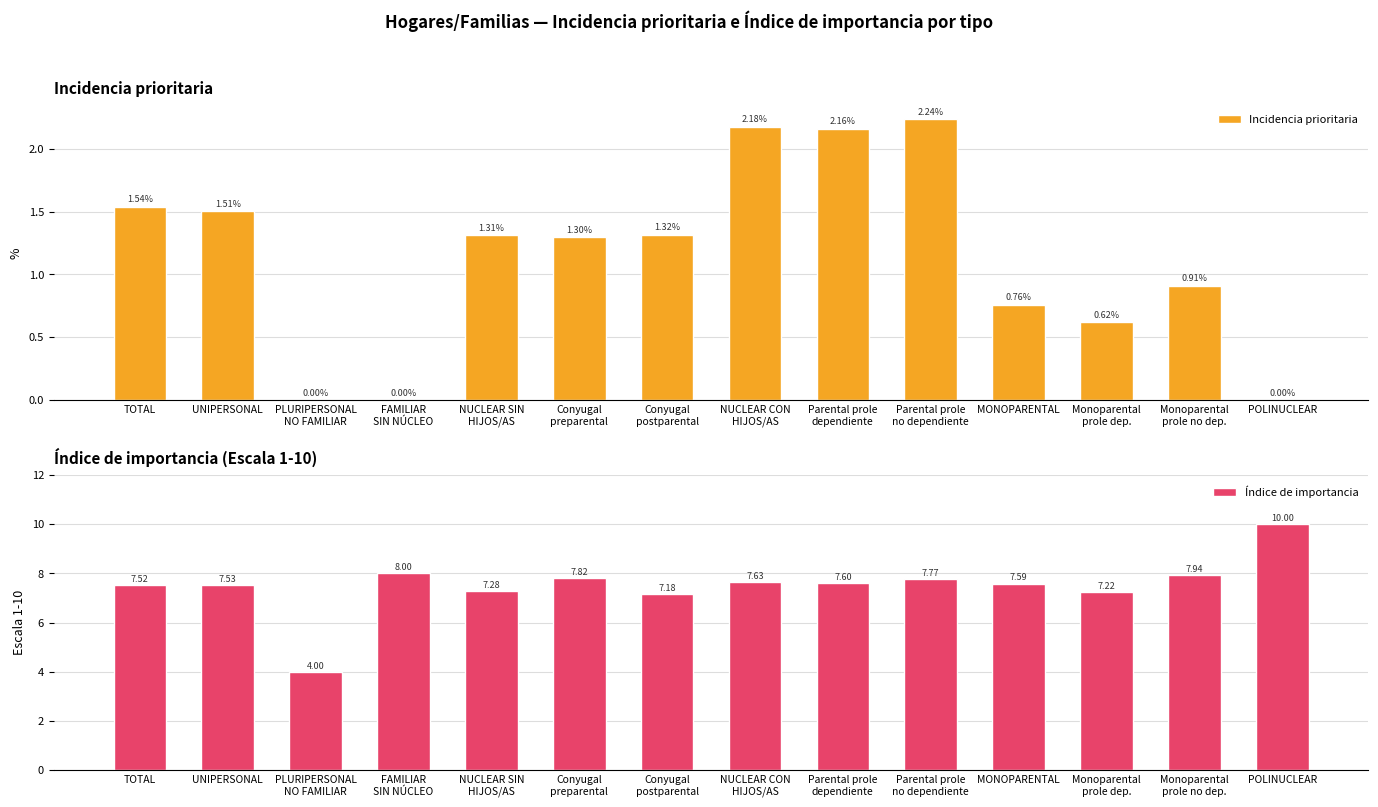

True or false: Índice de importancia has a value of 10.4 at Conyugal
postparental.

False